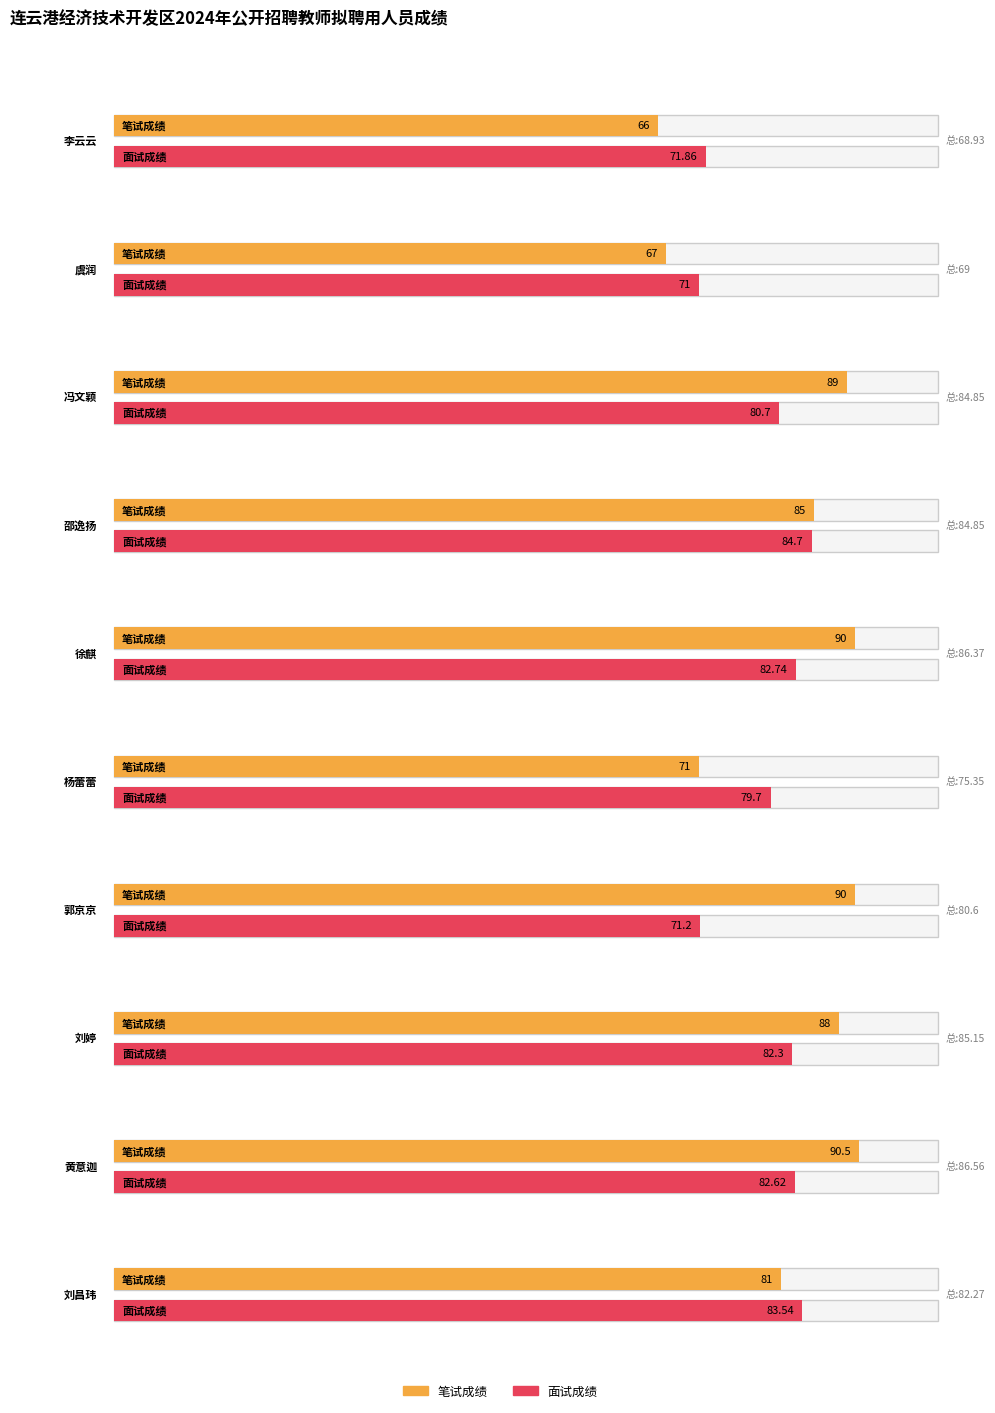

Which series ends up on top after the final intersection of 面试成绩 and 笔试成绩?

面试成绩